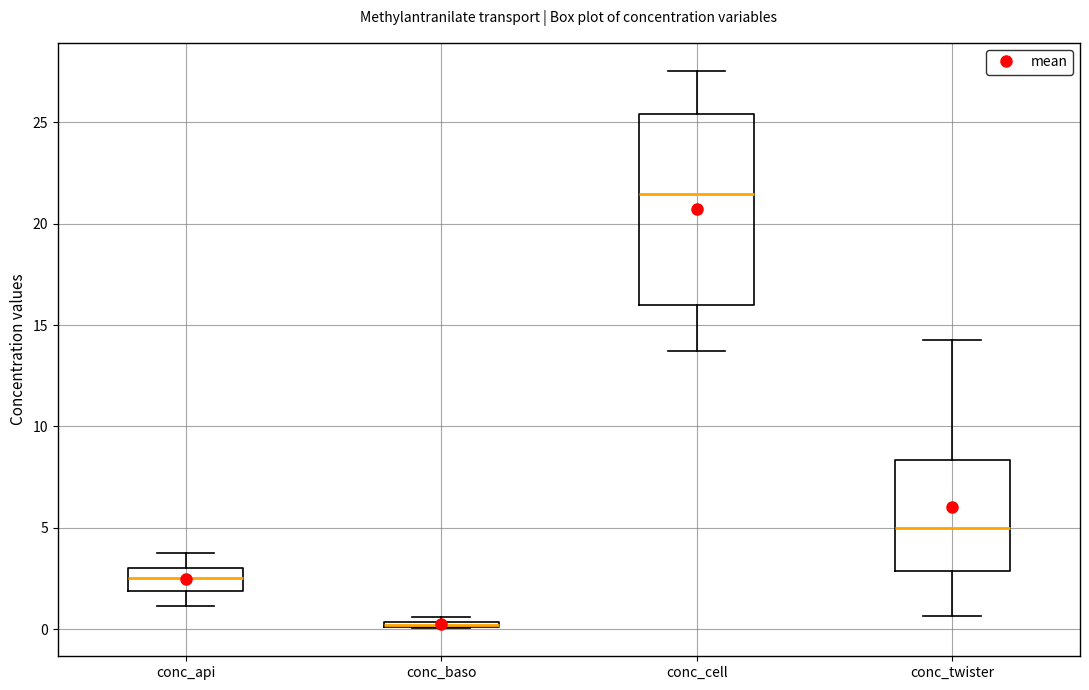

Where does the lower whisker of the box for conc_api end on the y-axis? The values are not printed on the chart, so give them approximately, as read against the axis.

1.0